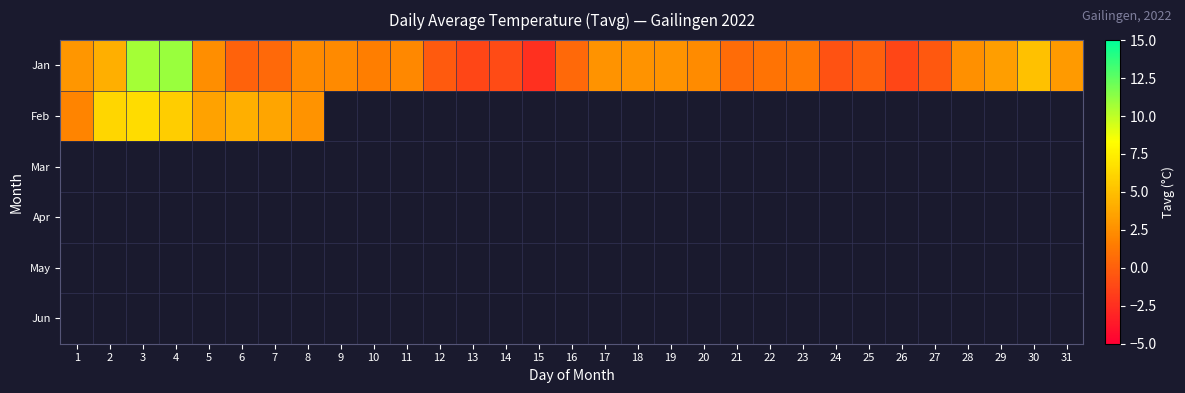

What is the highest value of the Feb series?

6.5